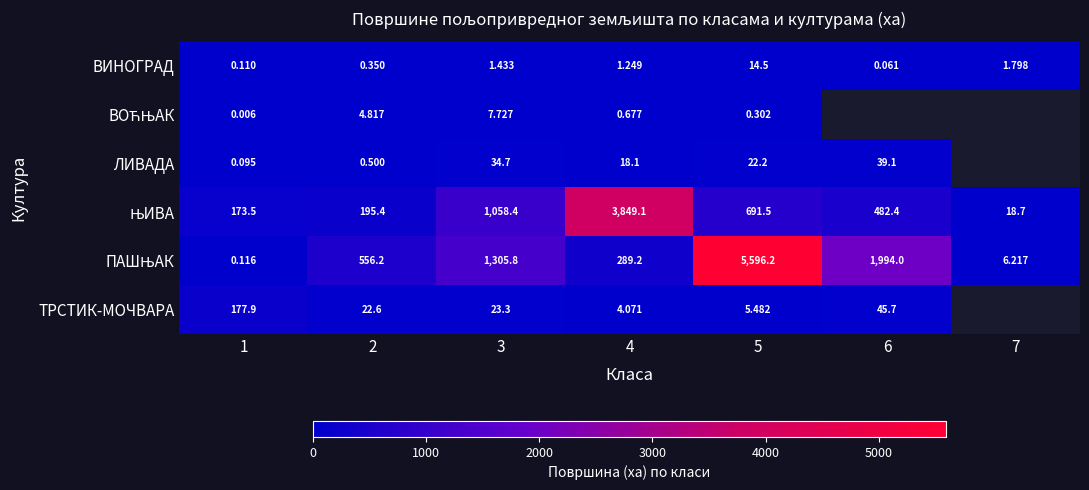

What is the spread (max minus min) of values at 3?

1304.4